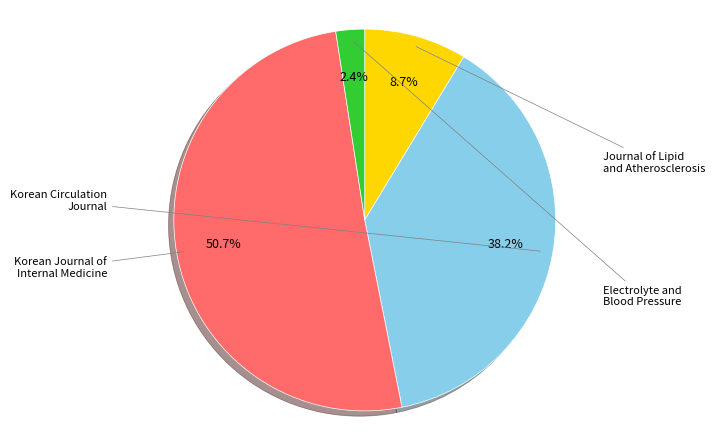

Is there a majority slice in this chart?

Yes